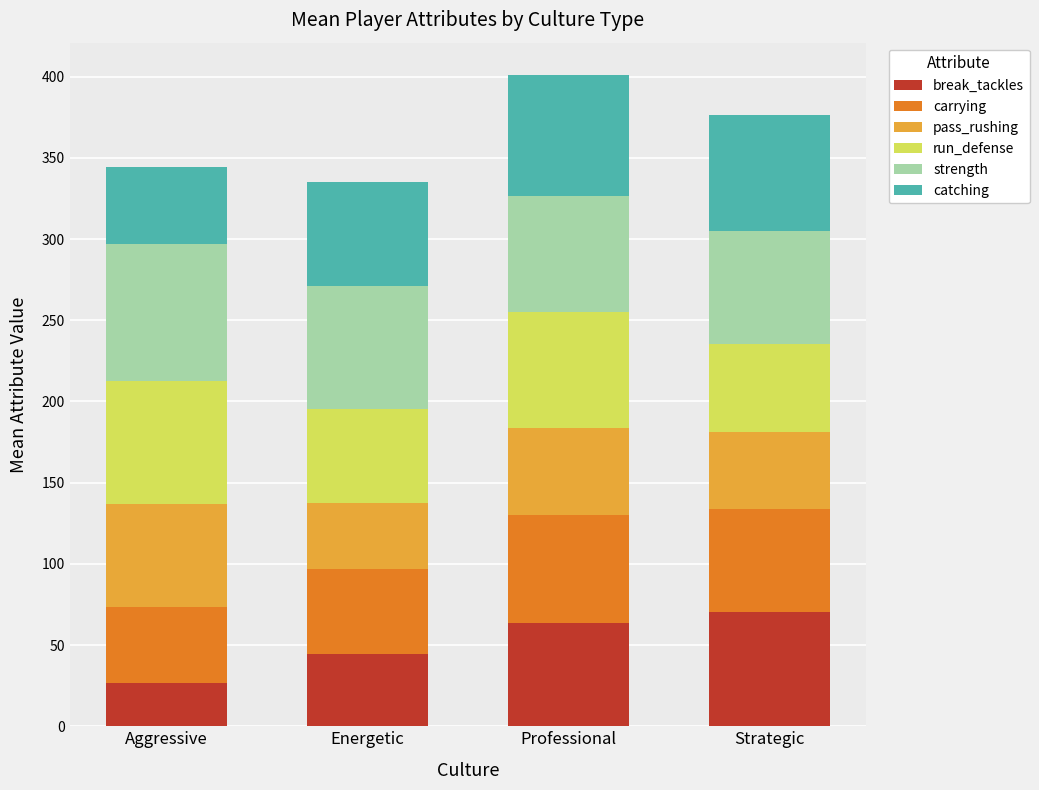

What is the highest value of the break_tackles series?

70.2